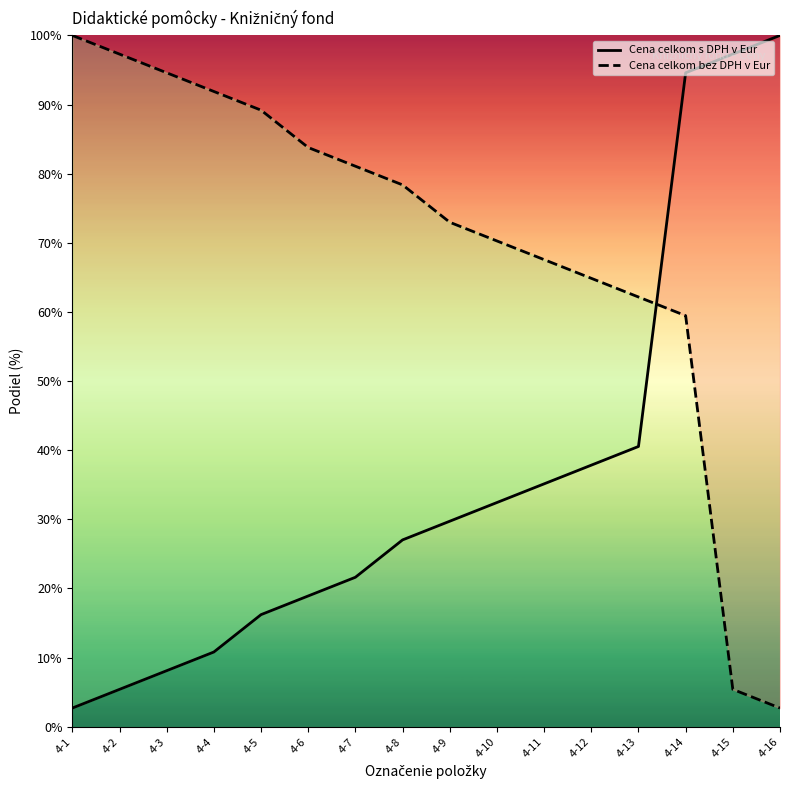

Reading left to right, extract all data points from this chart.

Cena celkom s DPH v Eur: 4-1=2.7	4-2=5.4	4-3=8.1	4-4=10.8	4-5=16.2	4-6=18.9	4-7=21.6	4-8=27.0	4-9=29.7	4-10=32.4	4-11=35.1	4-12=37.8	4-13=40.5	4-14=94.6	4-15=97.3	4-16=100.0
Cena celkom bez DPH v Eur: 4-1=100.0	4-2=97.3	4-3=94.6	4-4=91.9	4-5=89.2	4-6=83.8	4-7=81.1	4-8=78.4	4-9=73.0	4-10=70.3	4-11=67.6	4-12=64.9	4-13=62.2	4-14=59.5	4-15=5.4	4-16=2.7